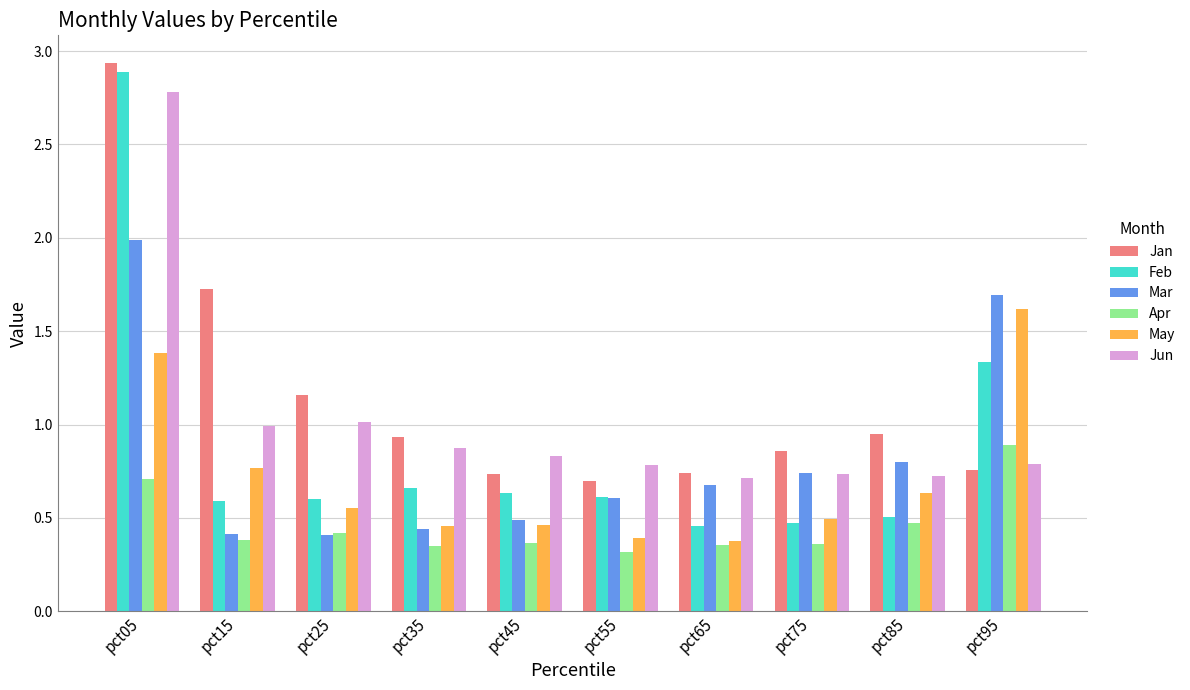

List the series in order of their peak value, highest first.

Jan, Feb, Jun, Mar, May, Apr